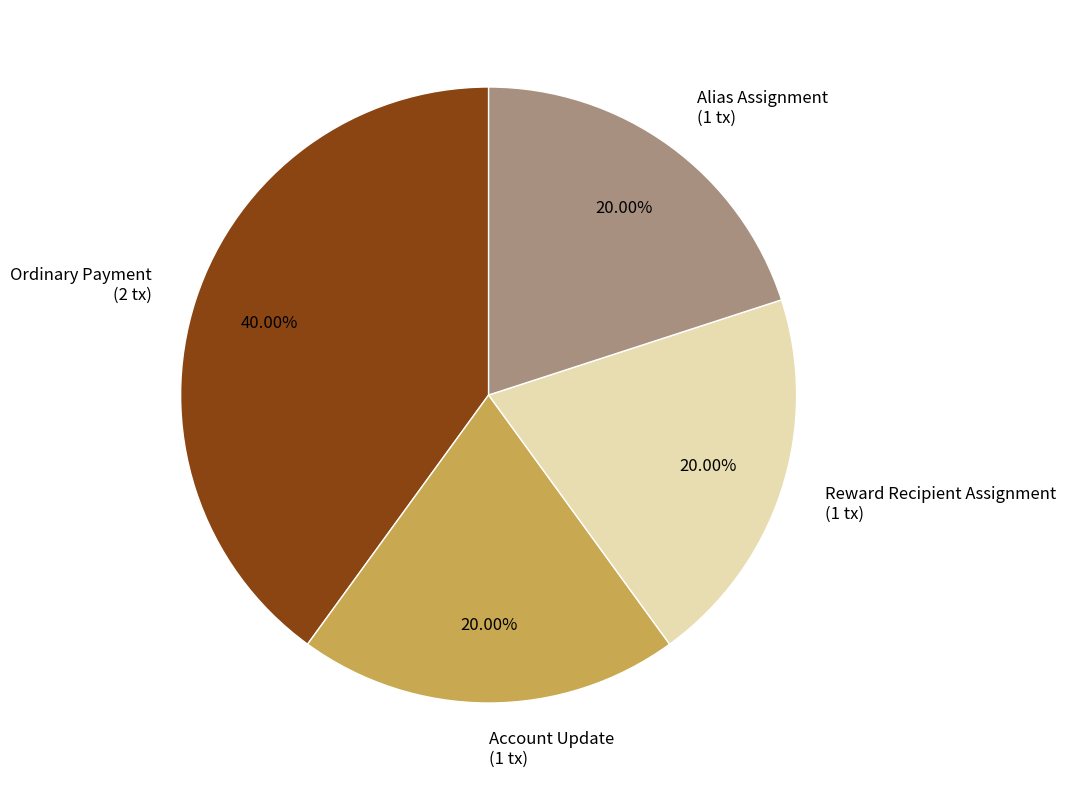

To the nearest percent, what percentage of the pie is Account Update?

20%